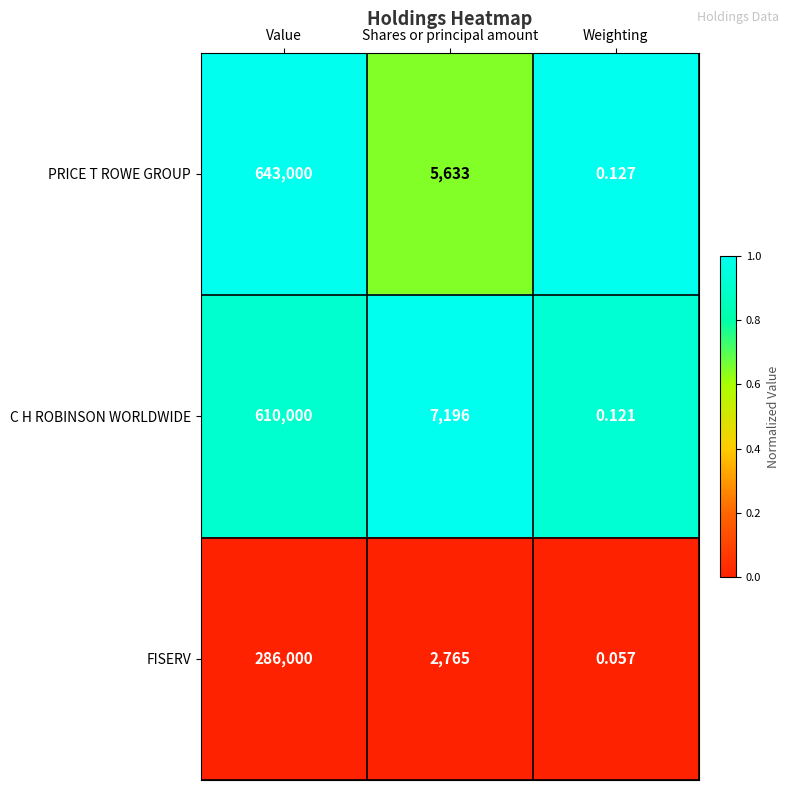

Which category has the lowest value in the C H ROBINSON WORLDWIDE series?

Weighting